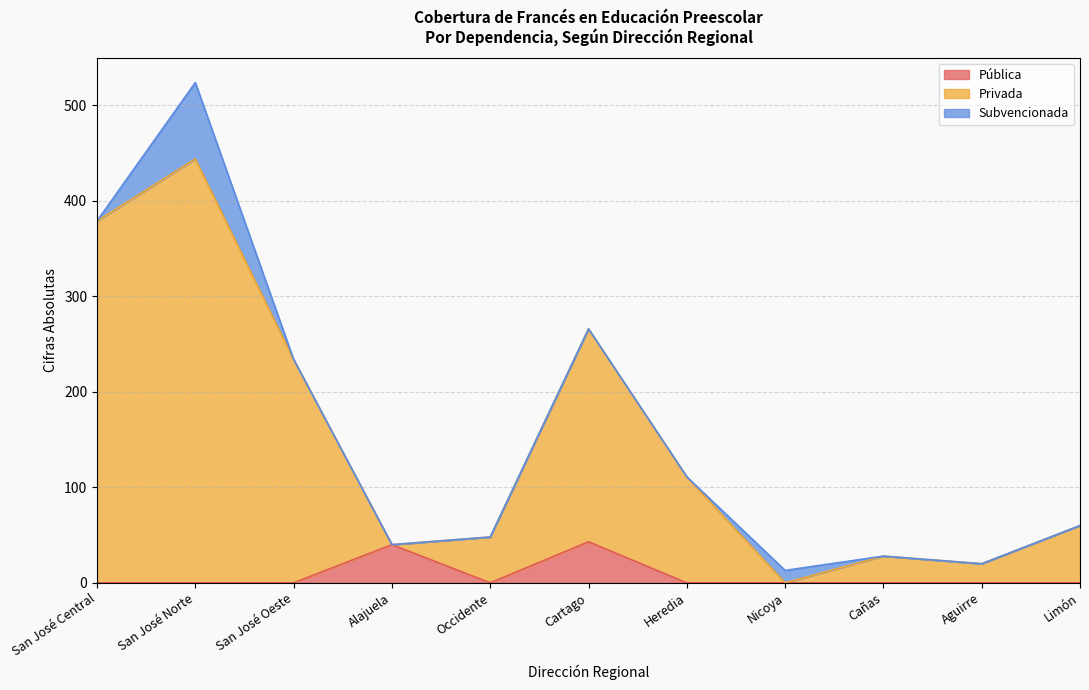

What is the maximum value for Pública?

43